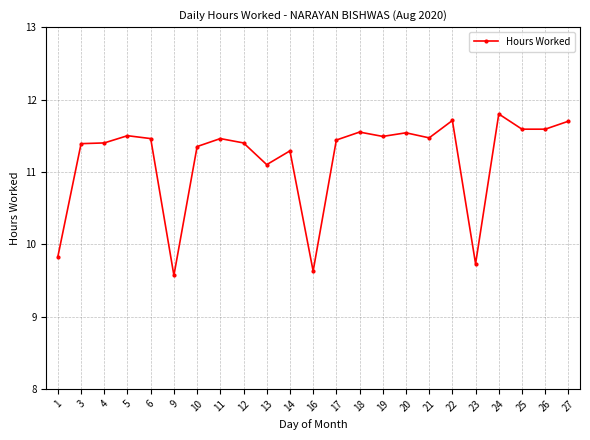

Is it true that the value at 10 is 11.3?

True